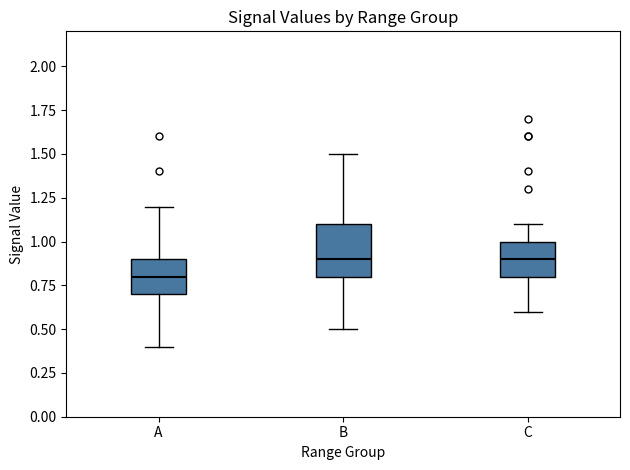

Reading left to right, read every box against the y-axis: the position of its median line, the range the box covers, and the ends of its whiskers. The values are not printed on the chart, so give them approximately, as read against the axis.

A: median 0.8, box 0.7 to 0.9, whiskers 0.4 to 1.2
B: median 0.9, box 0.8 to 1.1, whiskers 0.5 to 1.5
C: median 0.9, box 0.8 to 1.0, whiskers 0.6 to 1.1